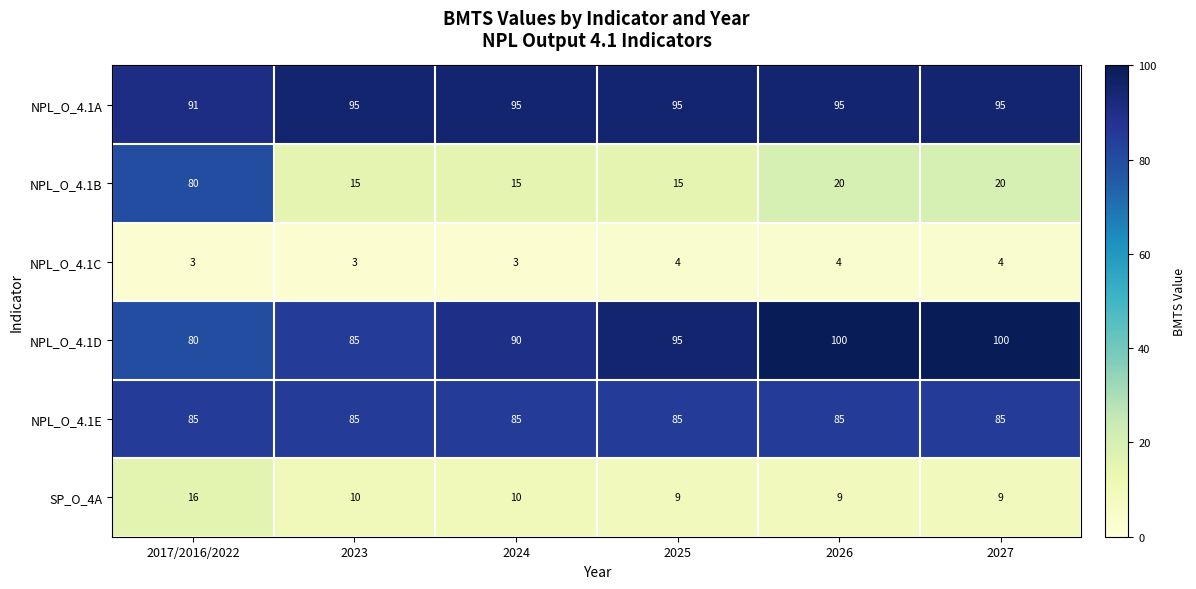

Is it true that NPL_O_4.1E equals 85 at 2025?

True